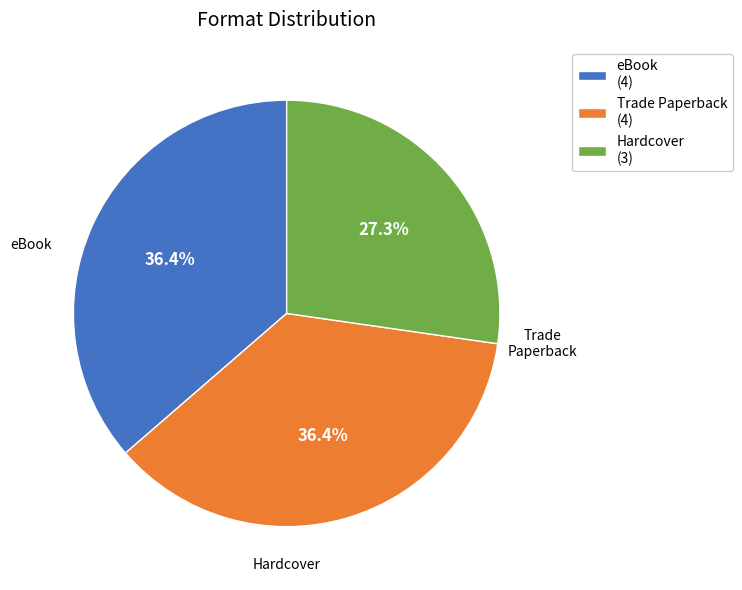

Is it true that Hardcover is 27% of the pie?

True